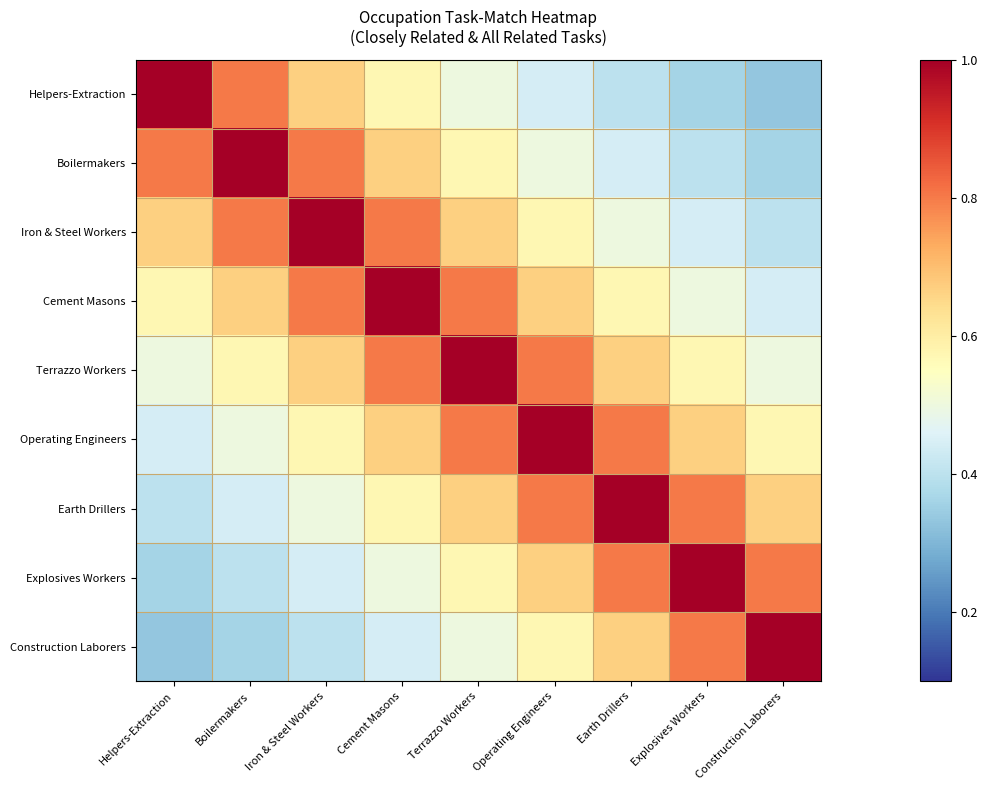

How many series are shown in this chart?

9